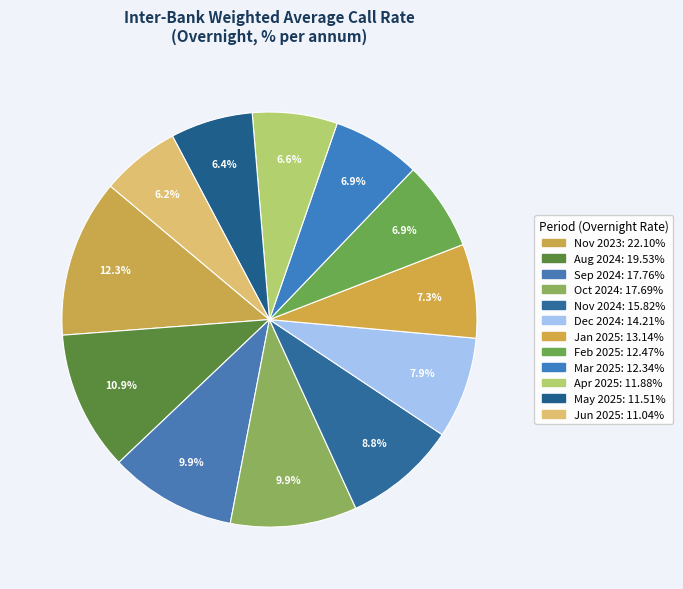

What is the largest slice in the pie chart?

Nov 2023